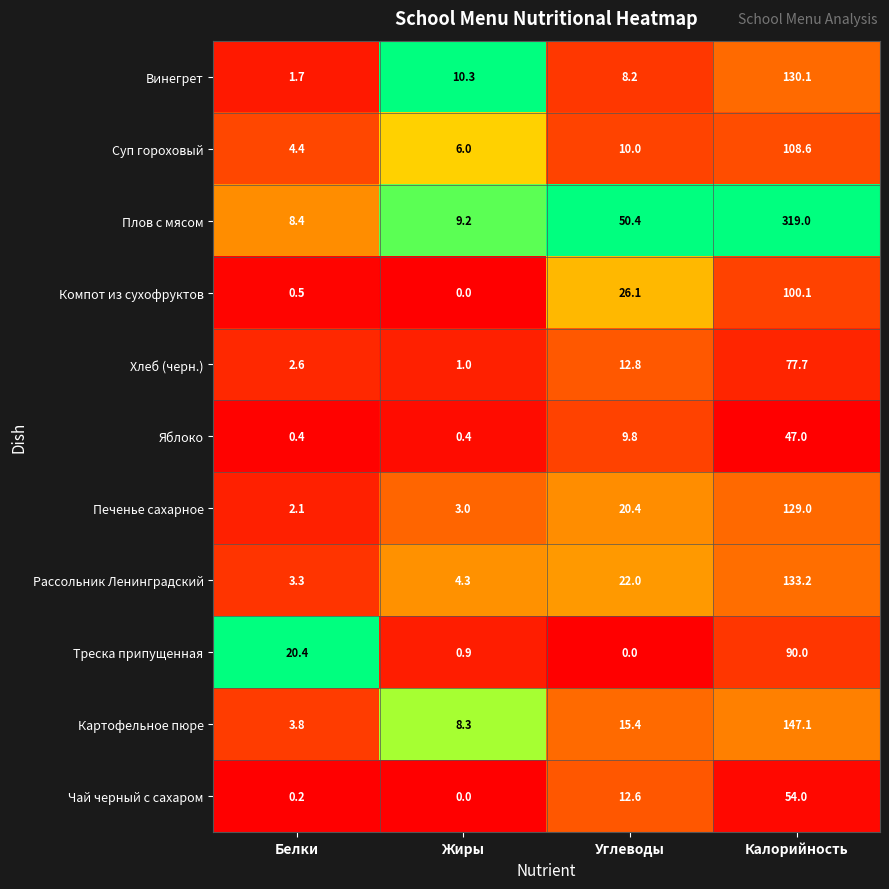

At which category is the sum across all series the highest?

Калорийность